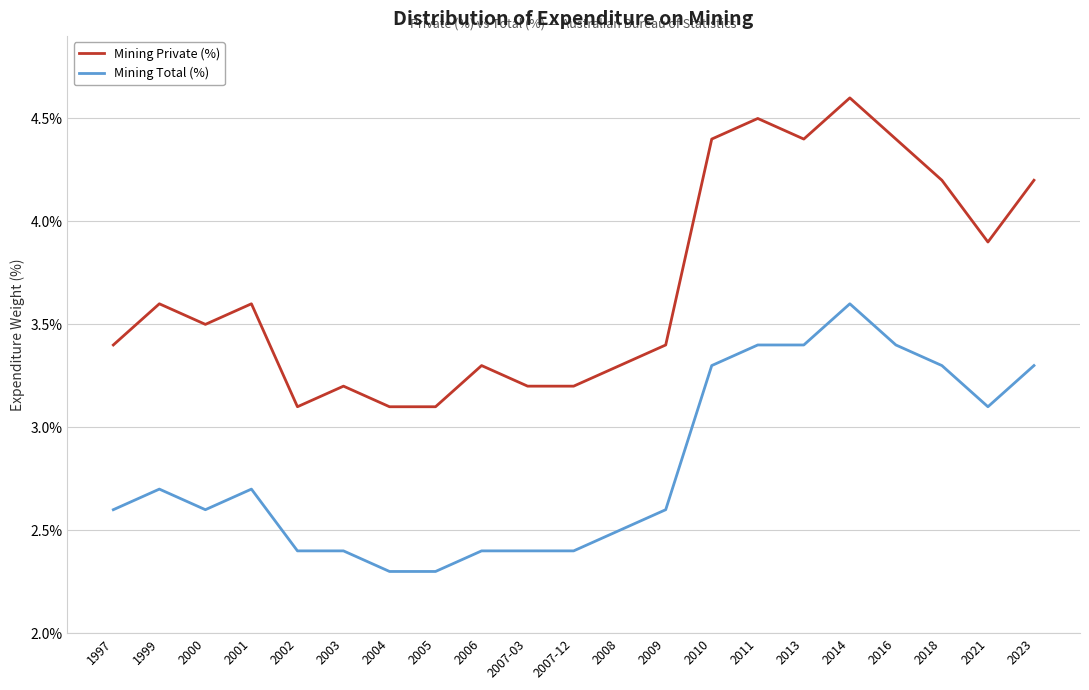

The value of Mining Total (%) at 2021 is 3.1. True or false?

True